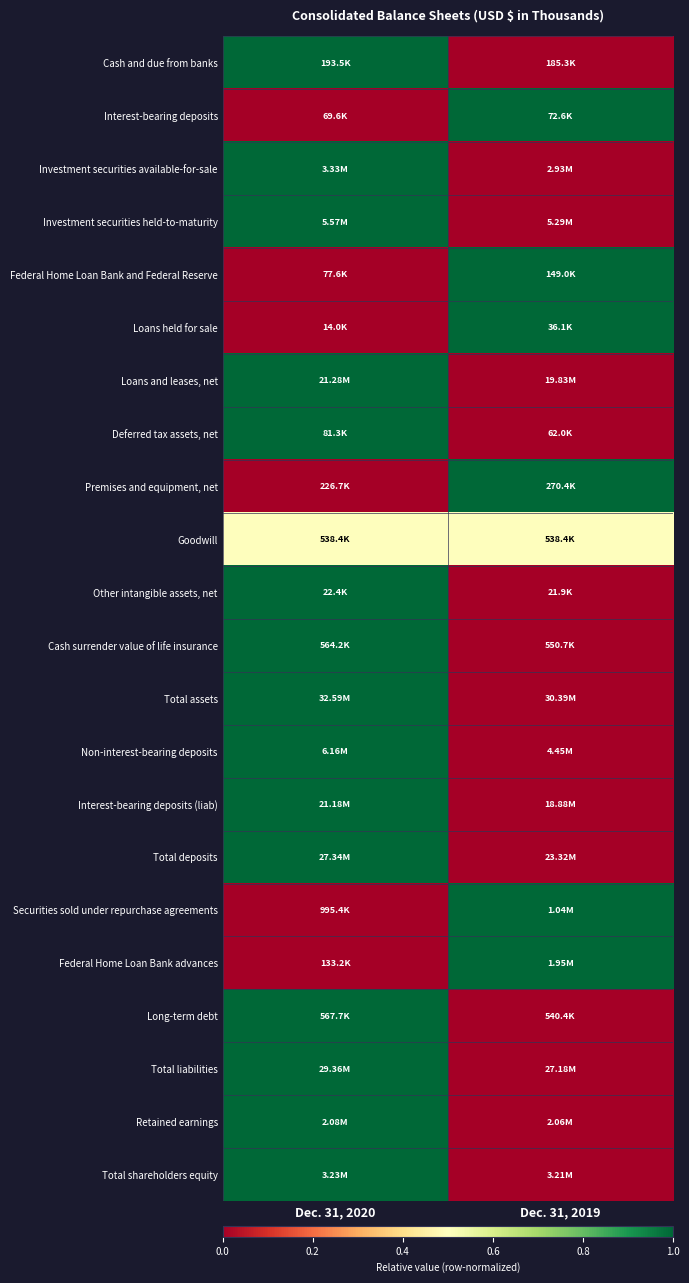

What is the maximum value shown in the chart?

1.0